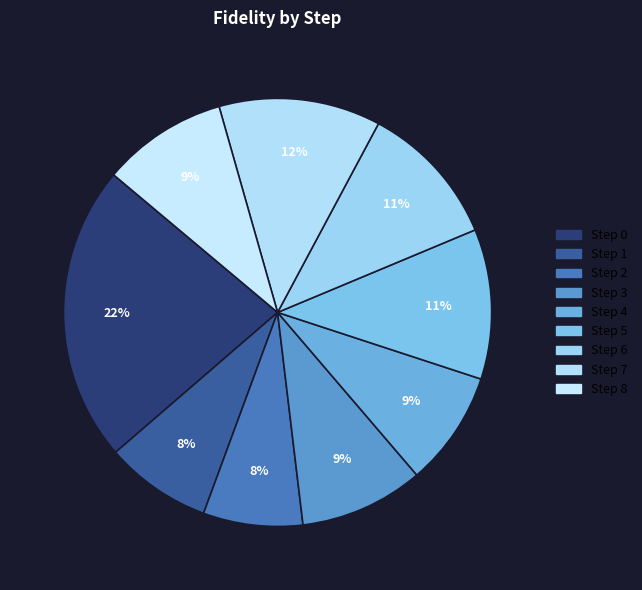

How many slices are in this pie chart?

9